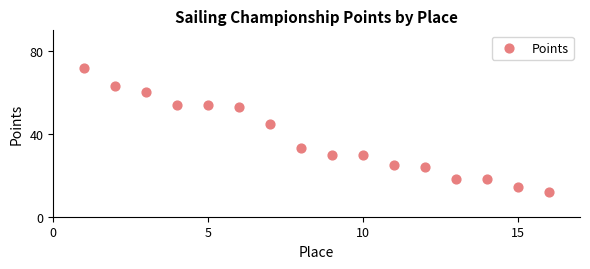

What is the range of Y values (max minus min)?

60.0